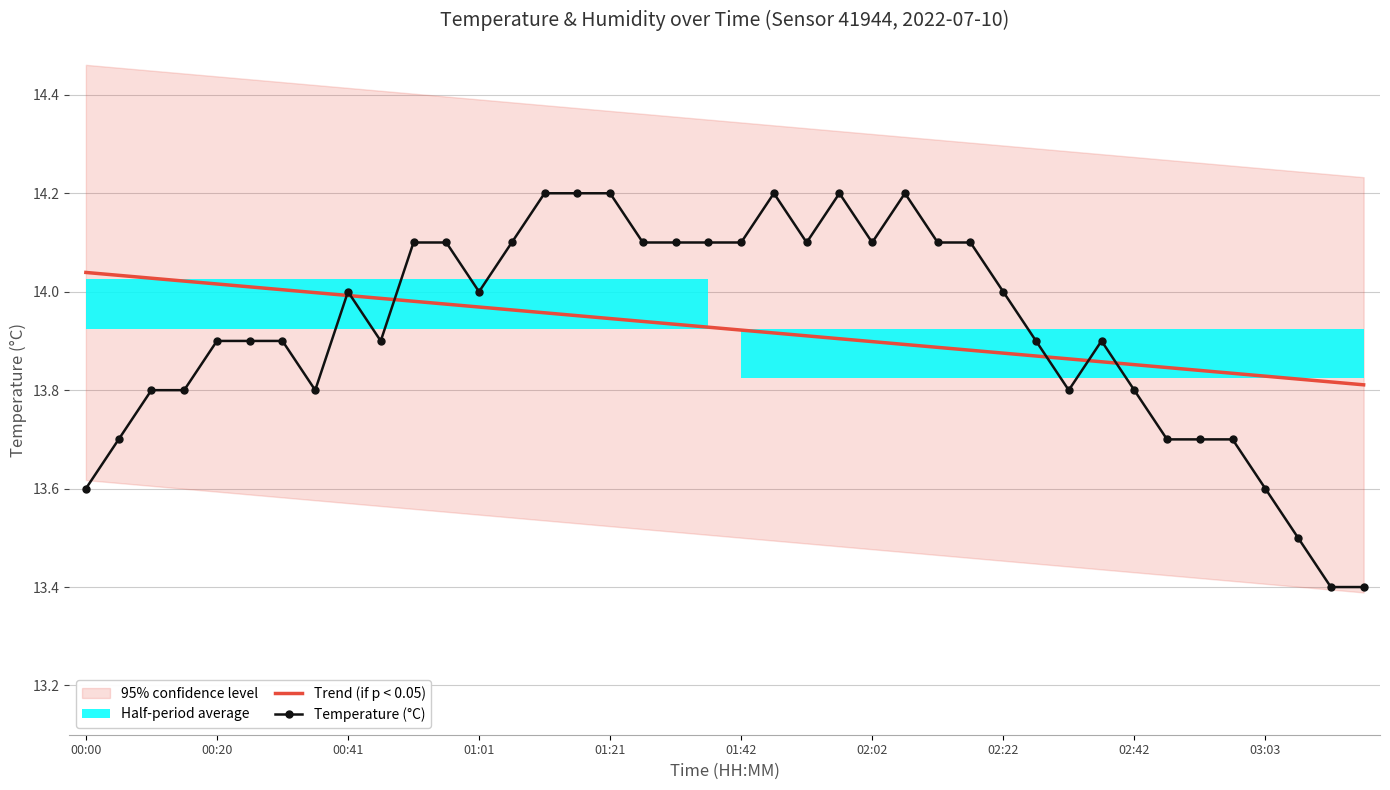

Read the Temperature (°C) value at 26.

14.1